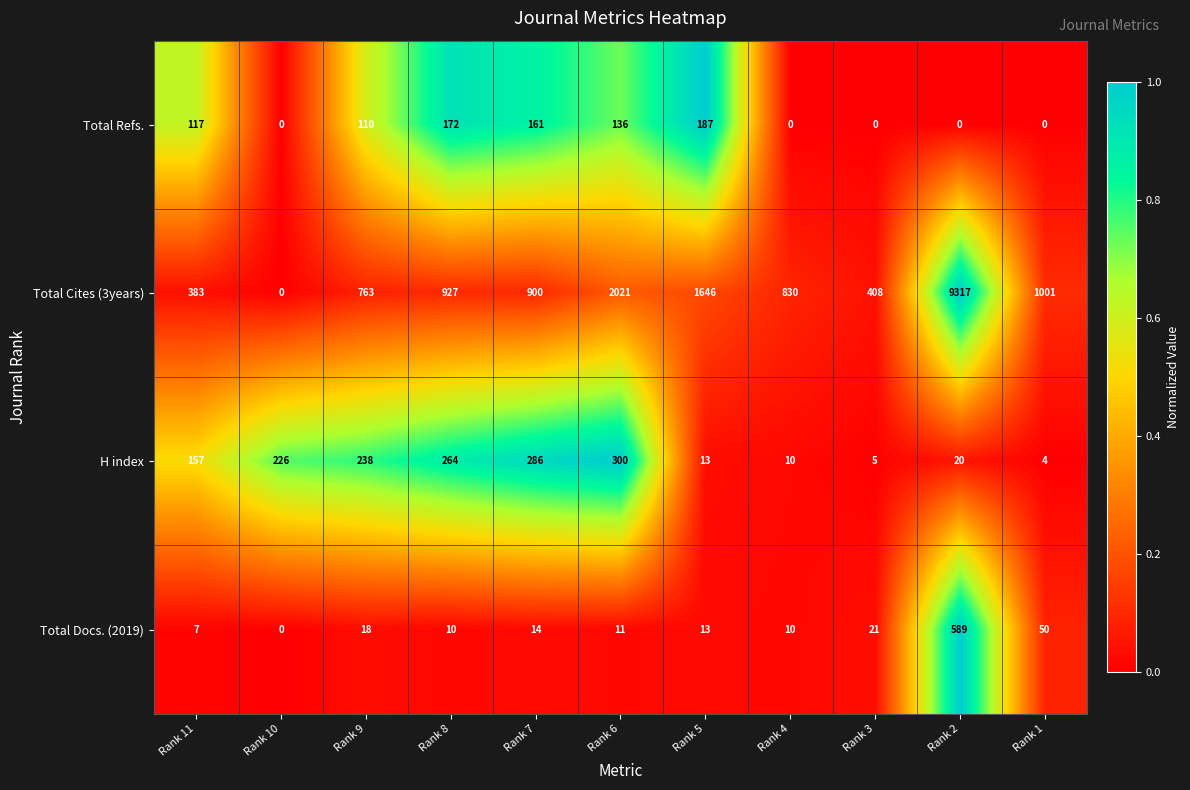

What is the total value across all series at Rank 1?

1055